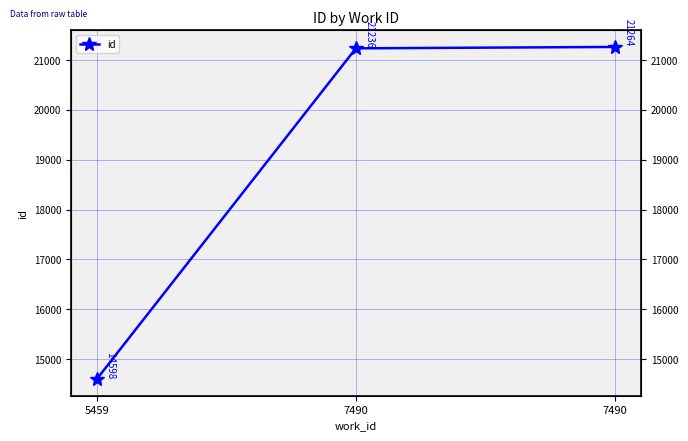

Which category has the highest value across all series?

7490